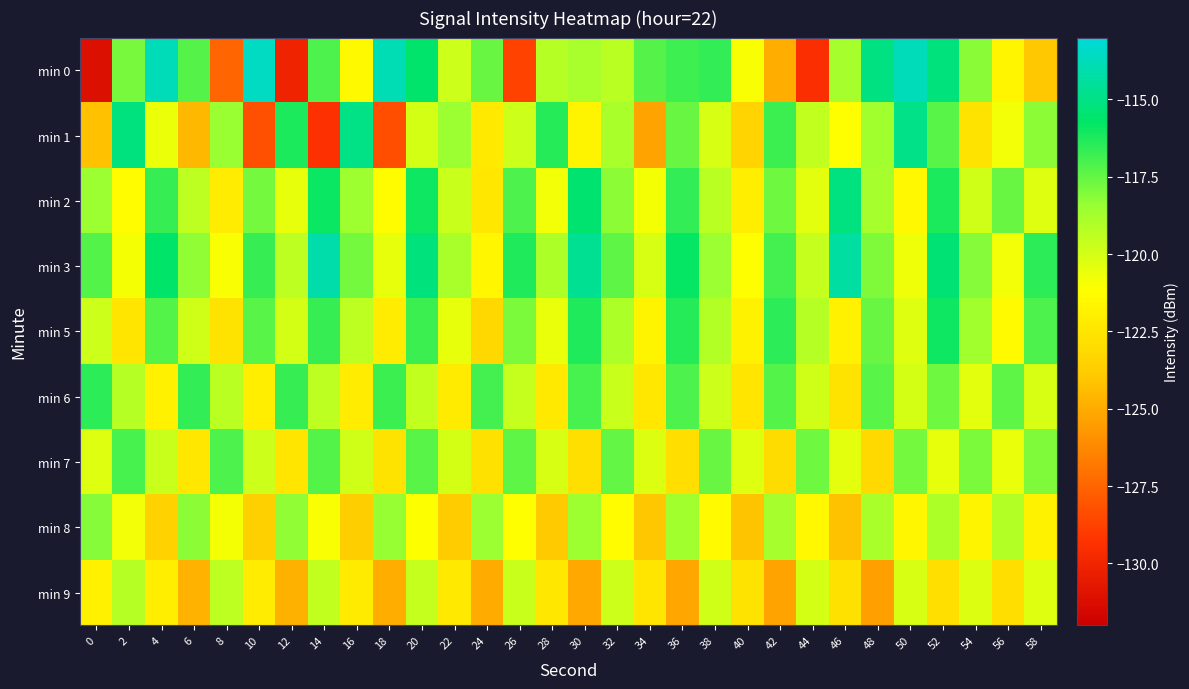

Between 16 and 20, which is larger?

20